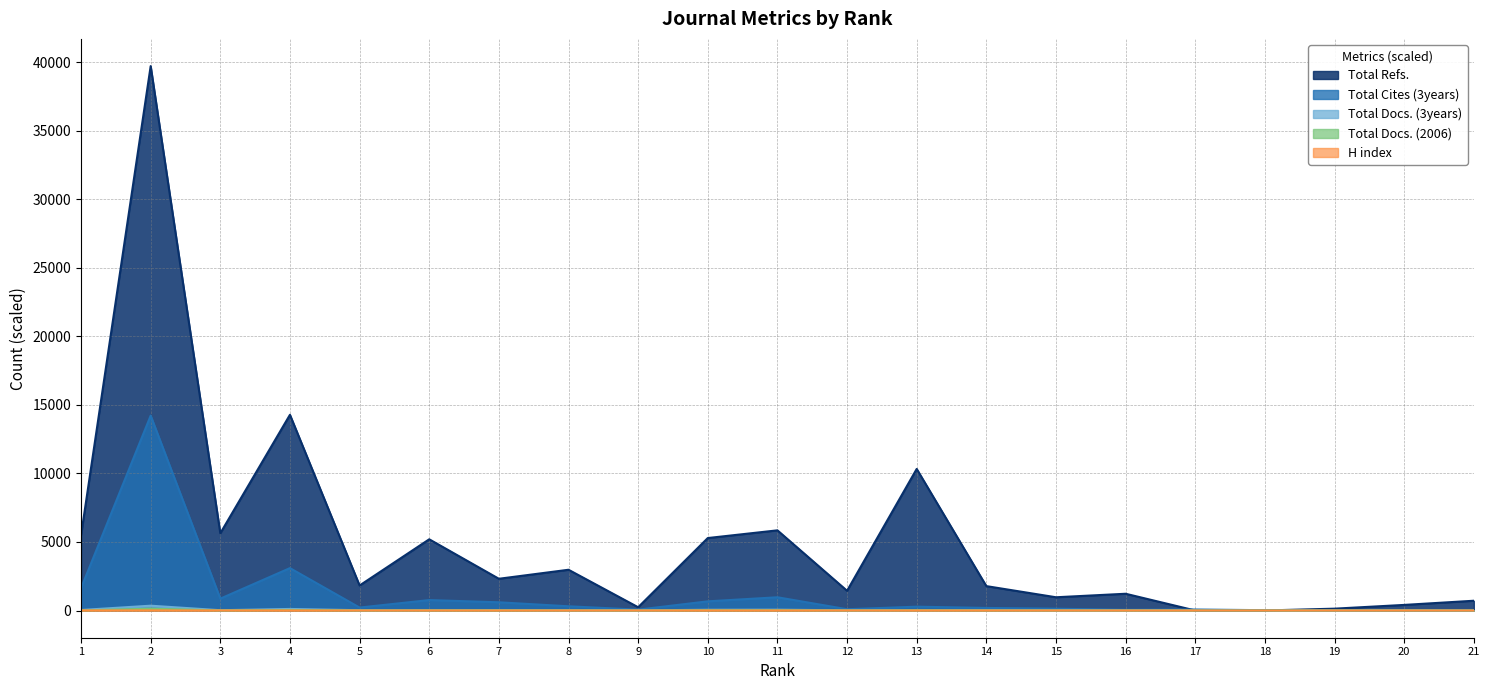

At which category does Total Docs. (2006) reach its first local peak?

2